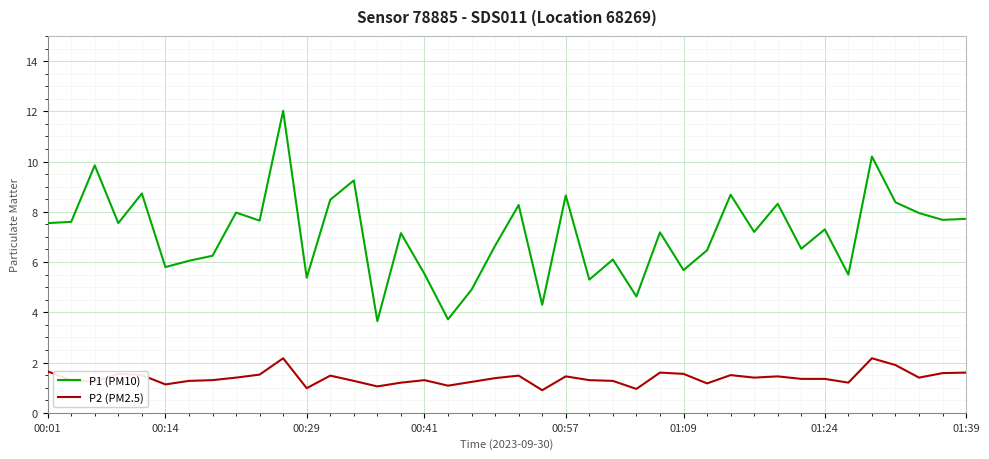

True or false: P1 (PM10) and P2 (PM2.5) intersect in this chart.

False